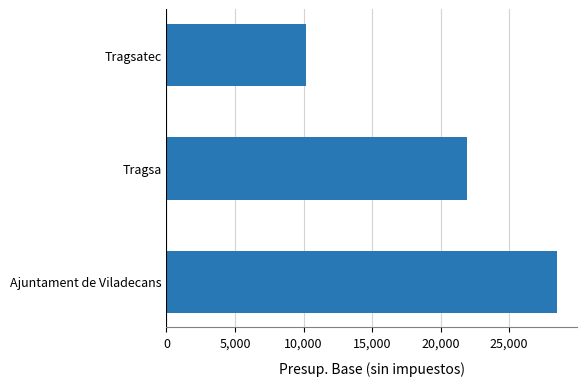

What is the difference between the maximum and second lowest values?

6608.0